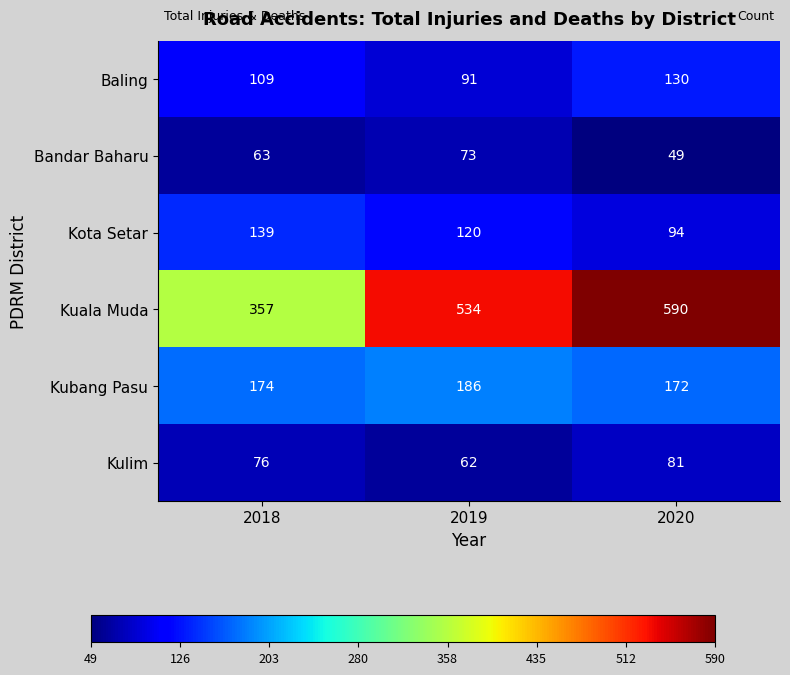

How many categories are shown in the chart?

3